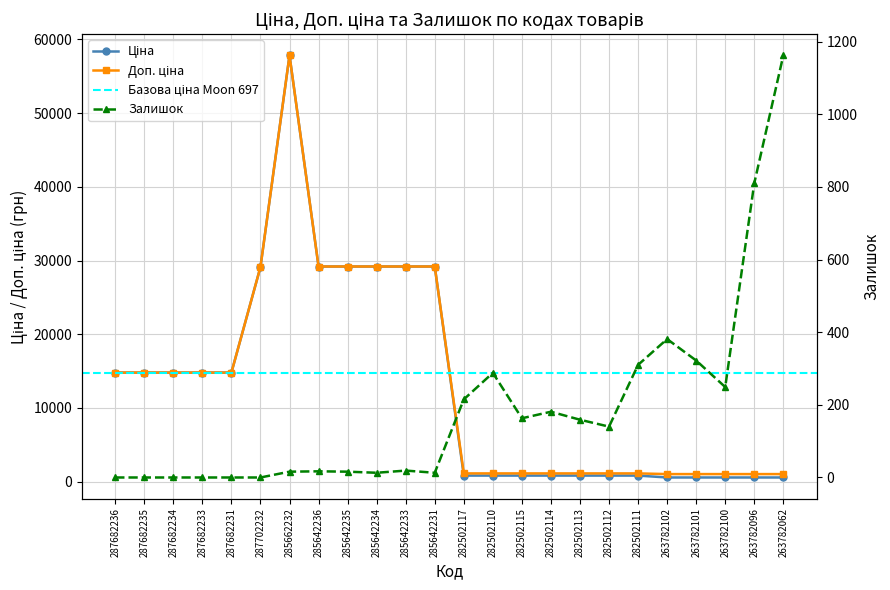

True or false: Ціна has a value of 29188.5 at 285642235.

True